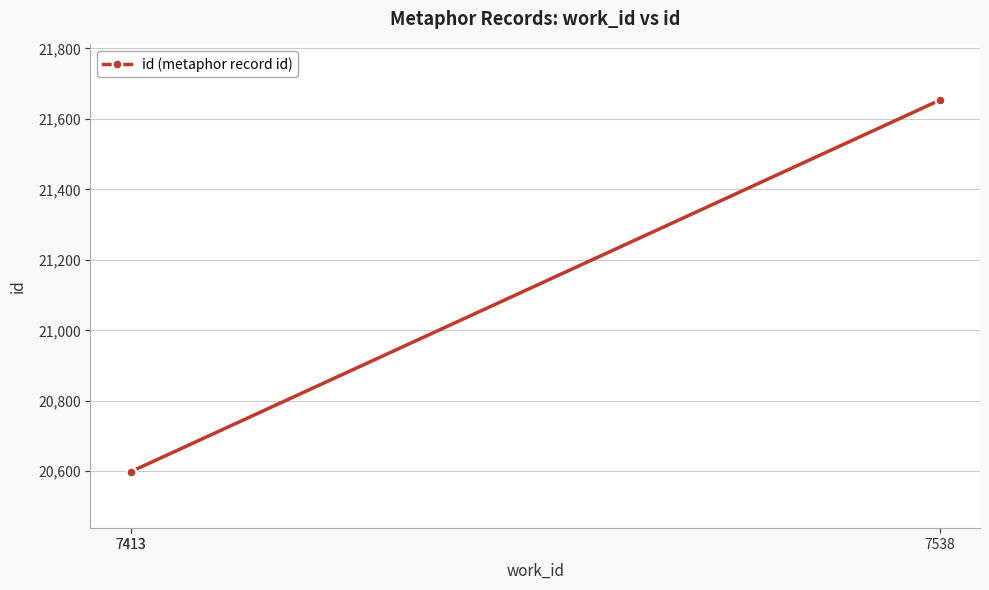

How many series are shown in this chart?

1